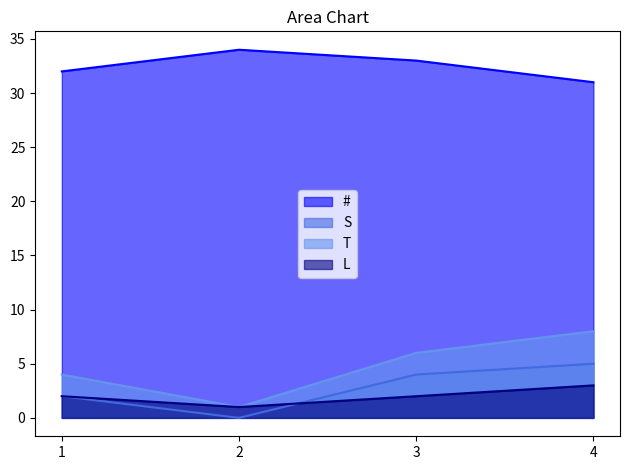

In L, how many points are lower than both neighbors (excluding endpoints)?

1